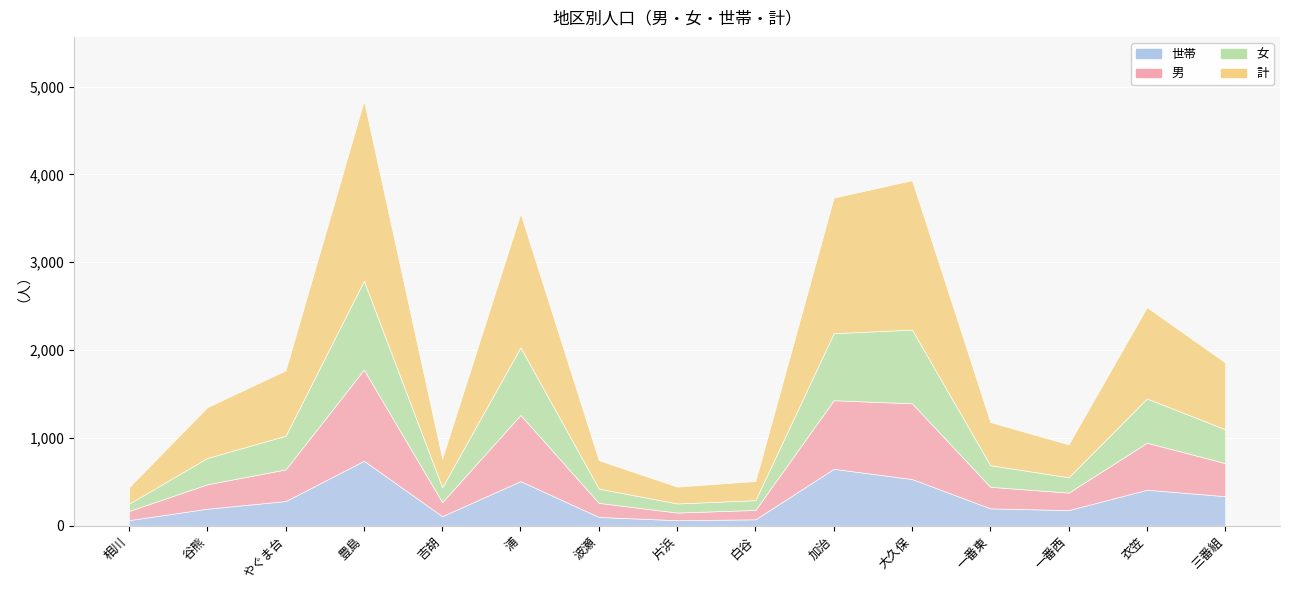

What is the minimum value for 女?

83